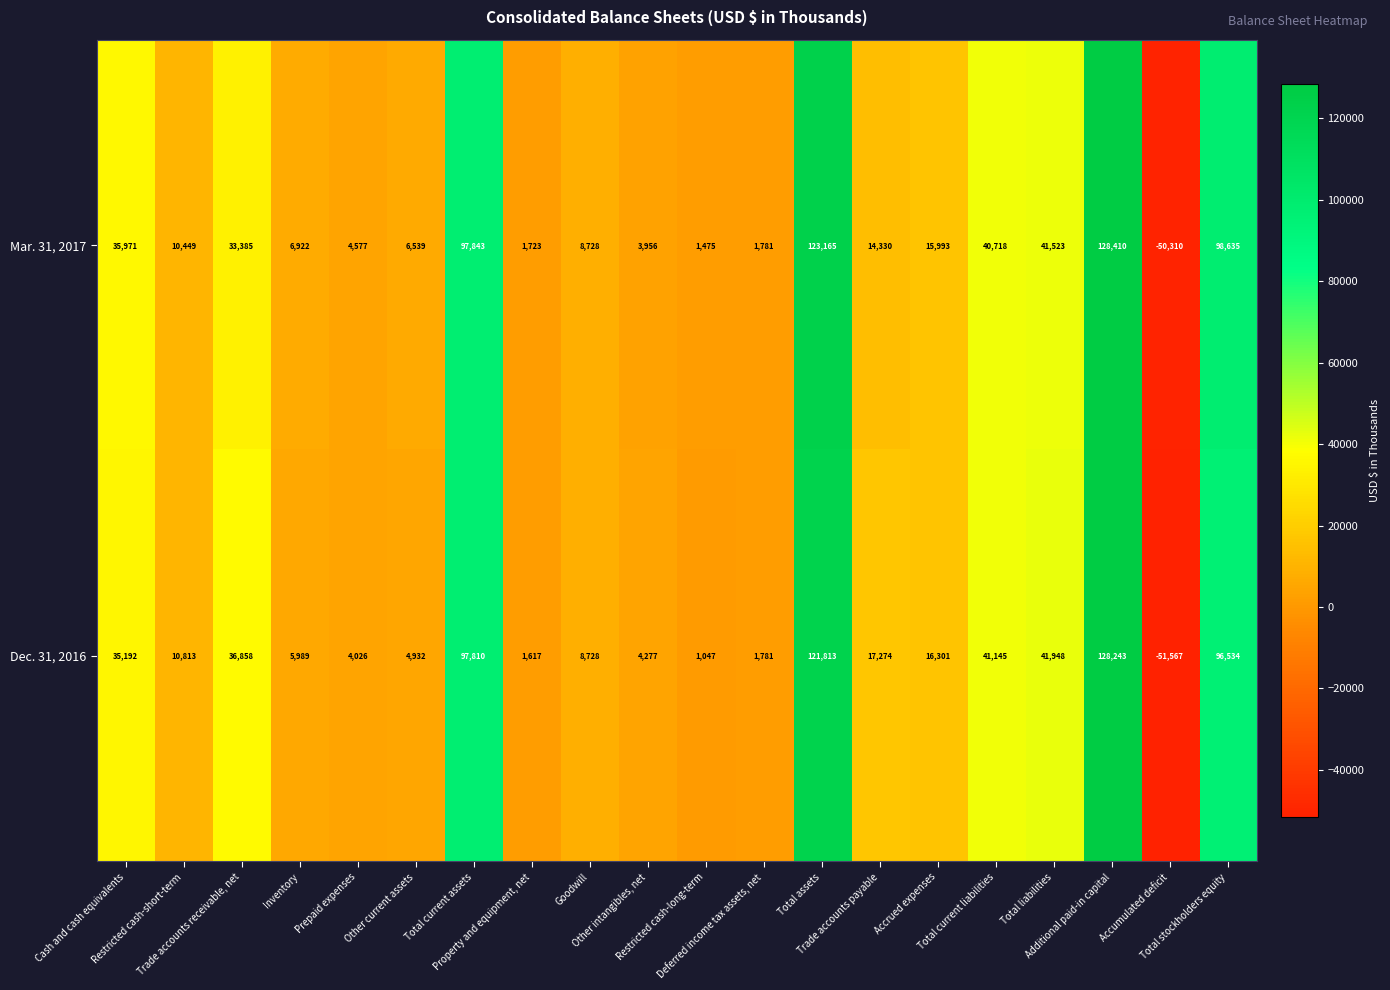

Which category has the lowest value across all series?

Accumulated deficit